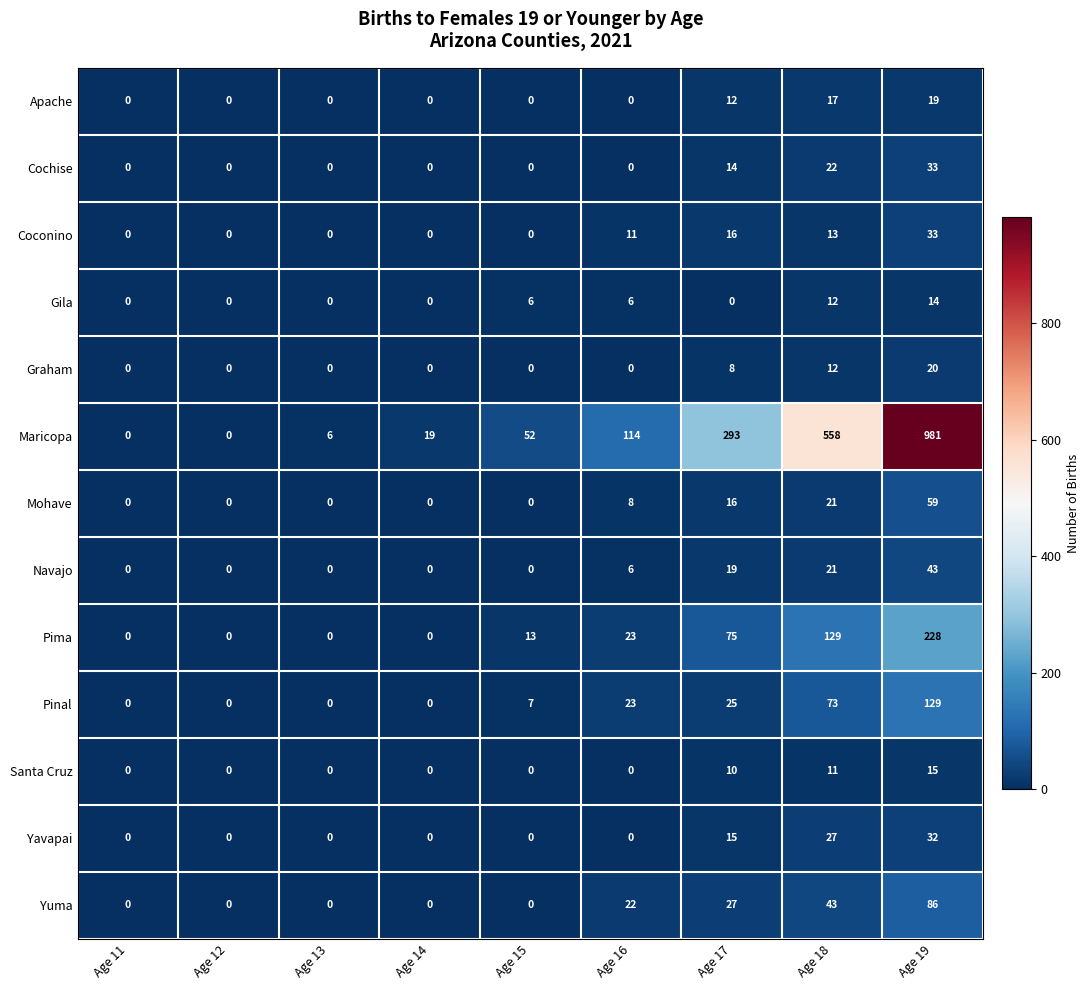

Which series has the largest total across all categories?

Maricopa